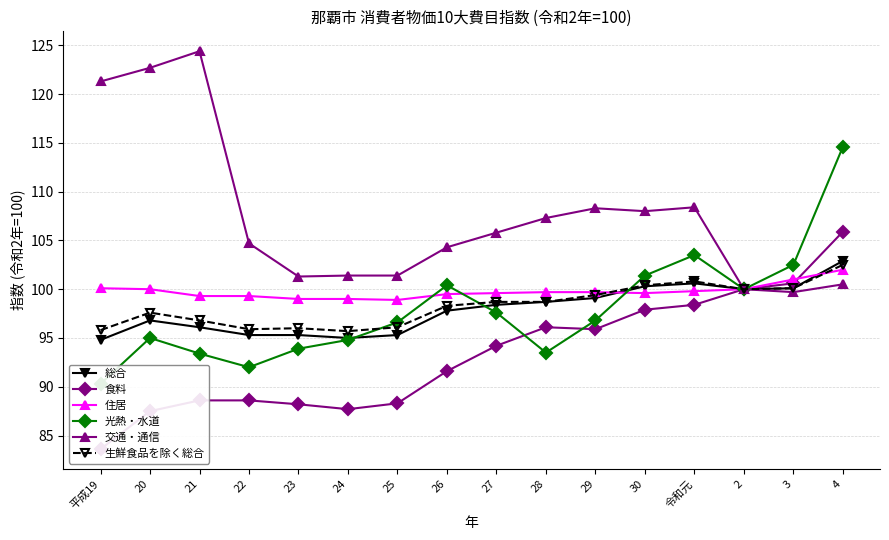

Is it true that 生鮮食品を除く総合 equals 95.9 at 22?

True